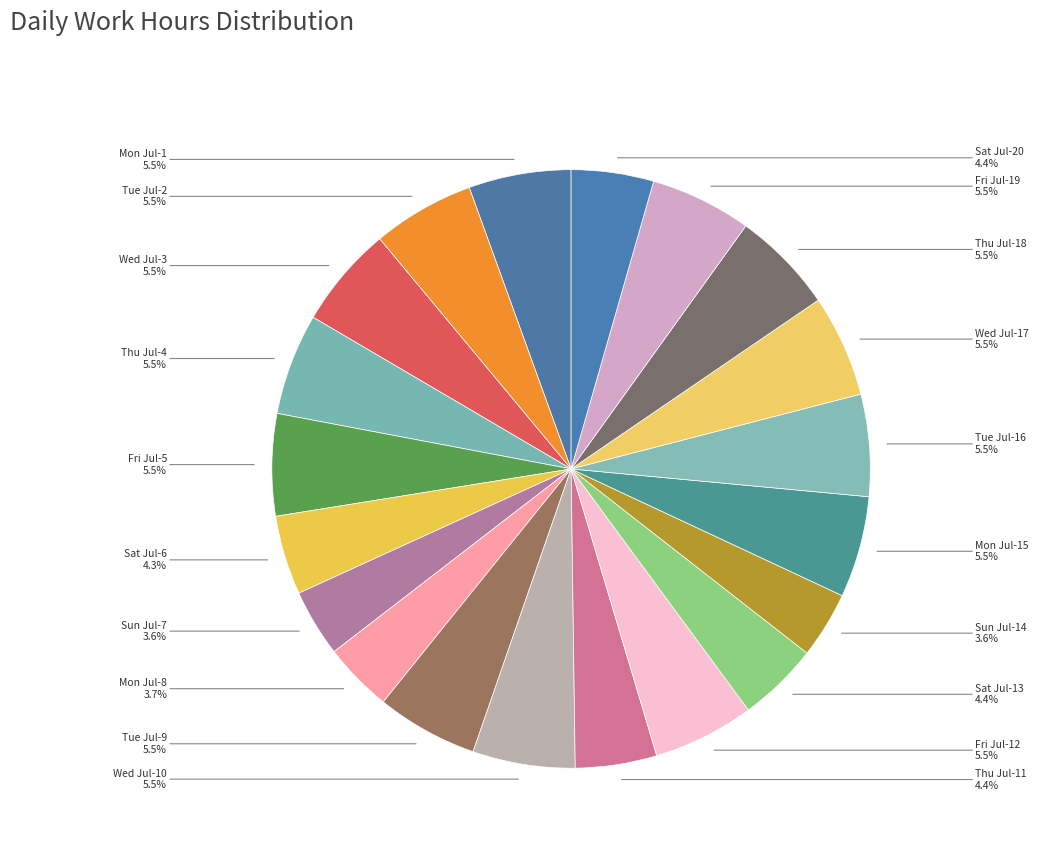

Count the number of slices in the pie.

20